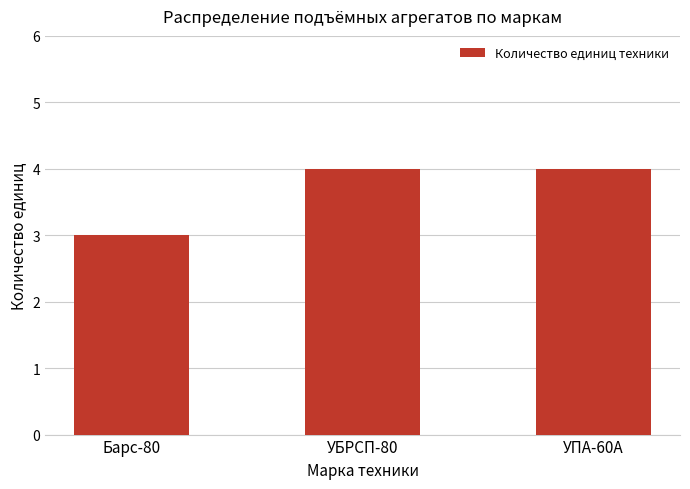

At which label is the value closest to 3?

Барс-80